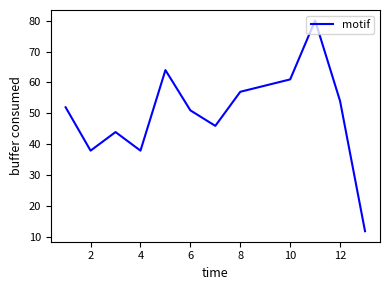

Does the chart display data point markers on the line(s)?

No